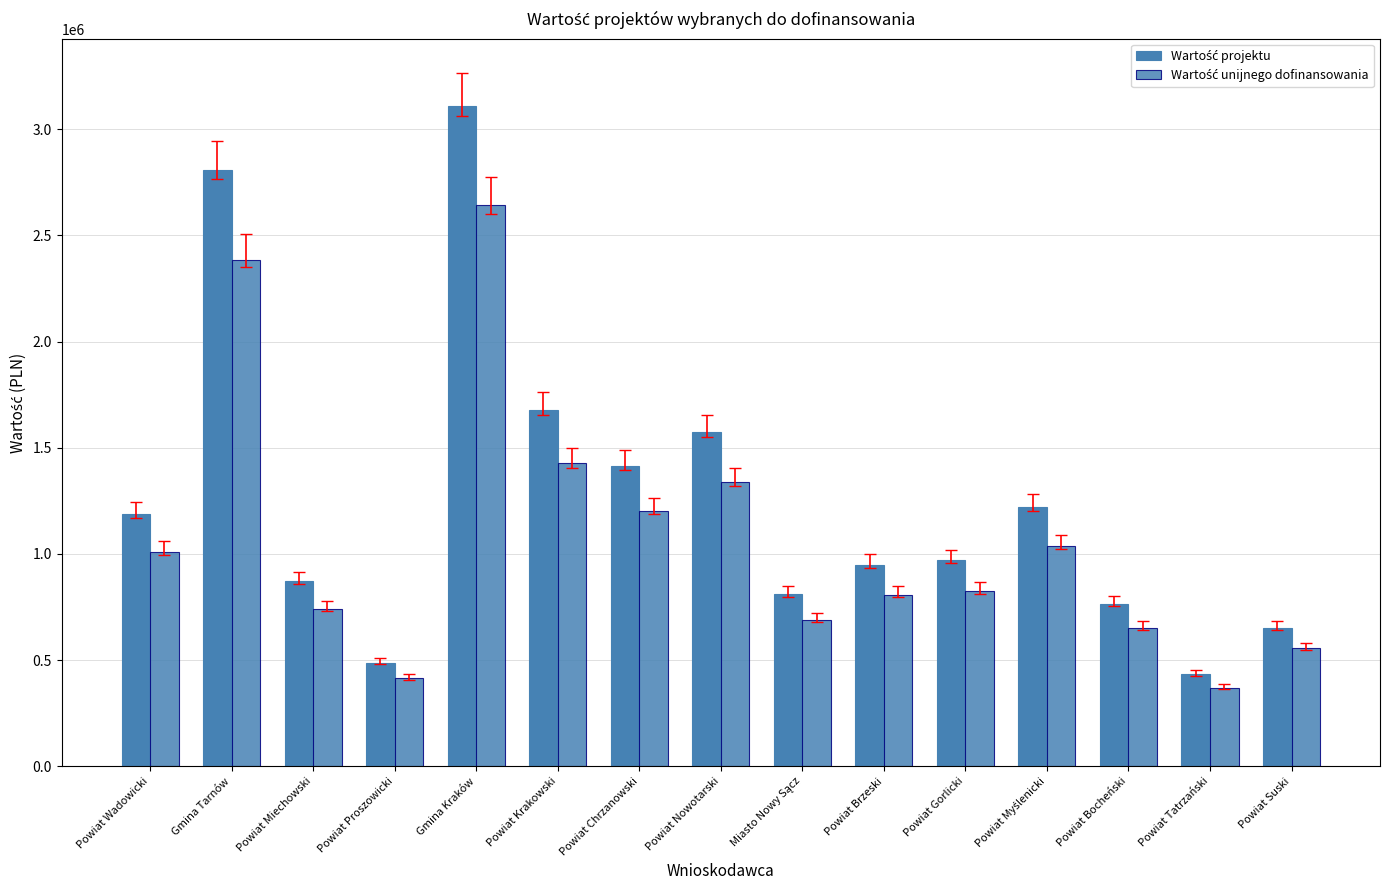

What is the maximum value for Wartość projektu?

3108000.0